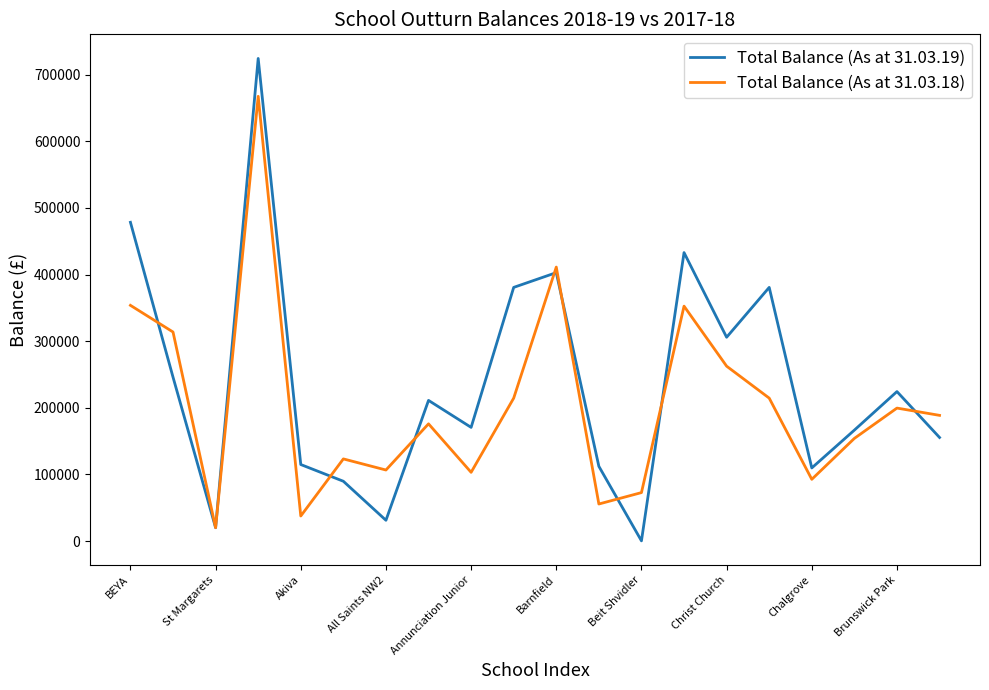

Rank the series by their average value, from lowest to highest.

Total Balance (As at 31.03.18), Total Balance (As at 31.03.19)